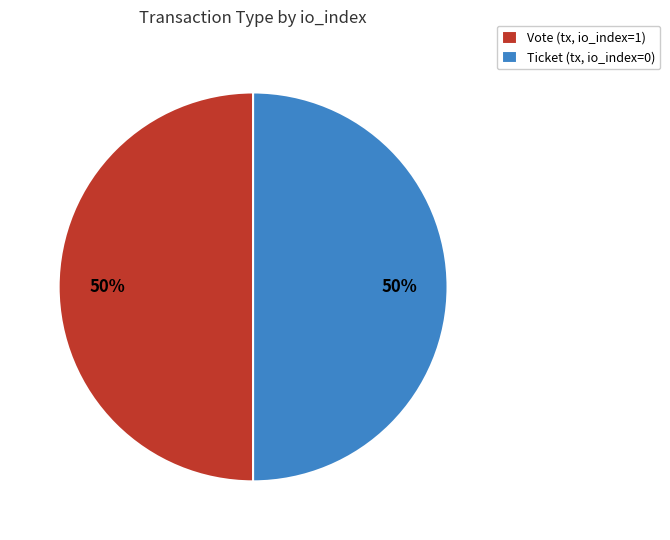

To the nearest percent, what is the average slice percentage?

50%